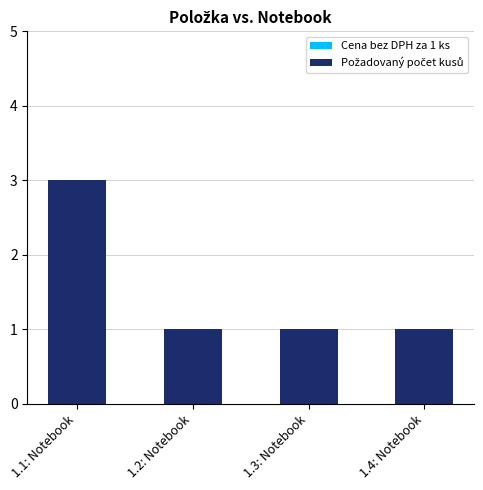

Reading left to right, list all the values displayed in this chart.

1.1: Notebook=3	1.2: Notebook=1	1.3: Notebook=1	1.4: Notebook=1